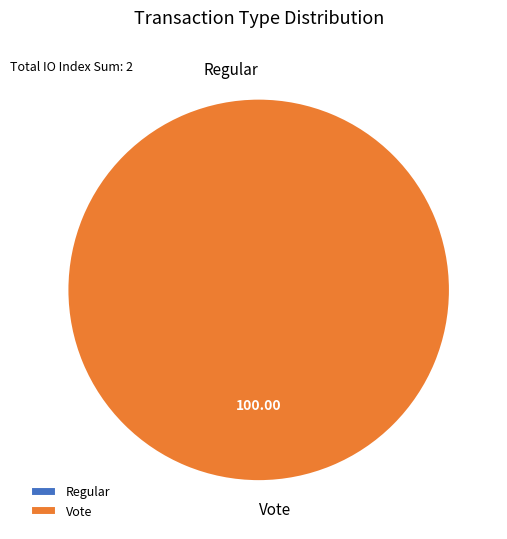

Is there any slice that represents more than half of the pie?

Yes